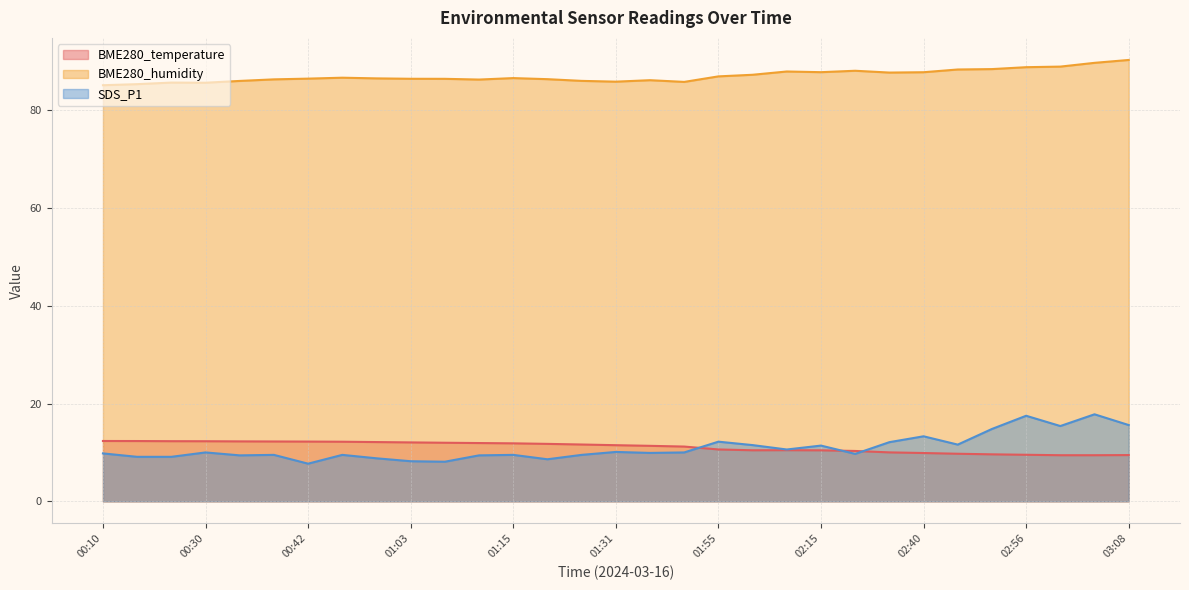

At which category is the sum across all series the highest?

03:04